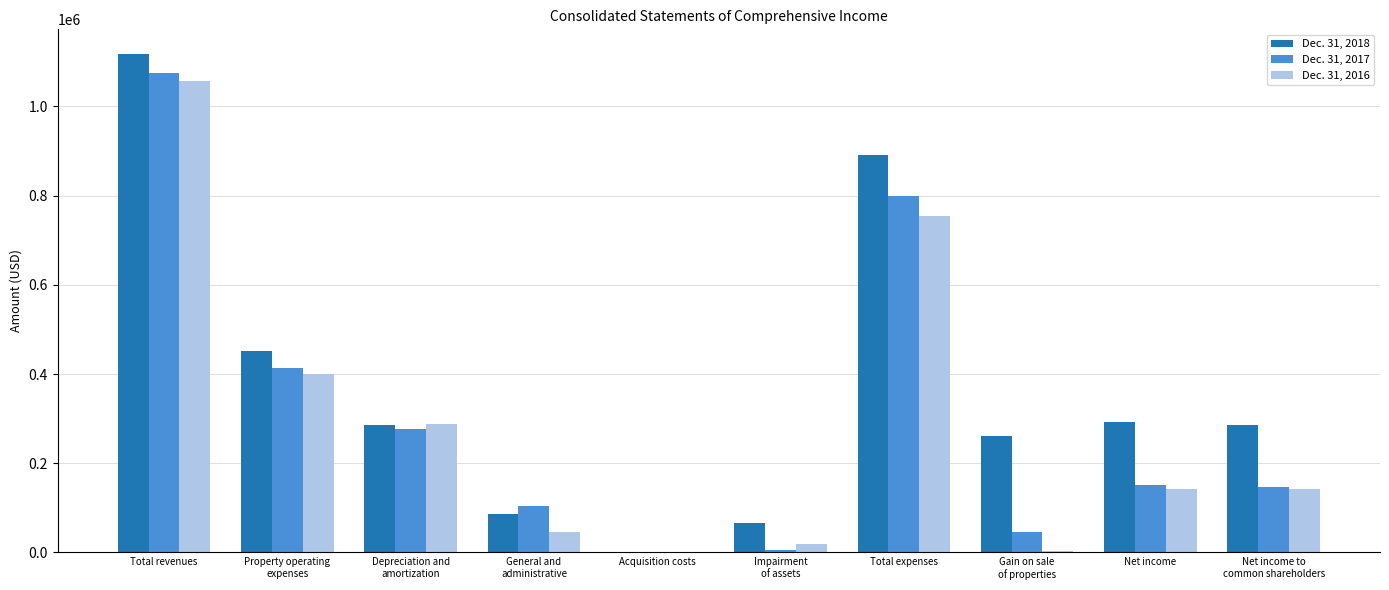

What is the sum of the Dec. 31, 2016 values at Net income to
common shareholders and Total expenses?

896234